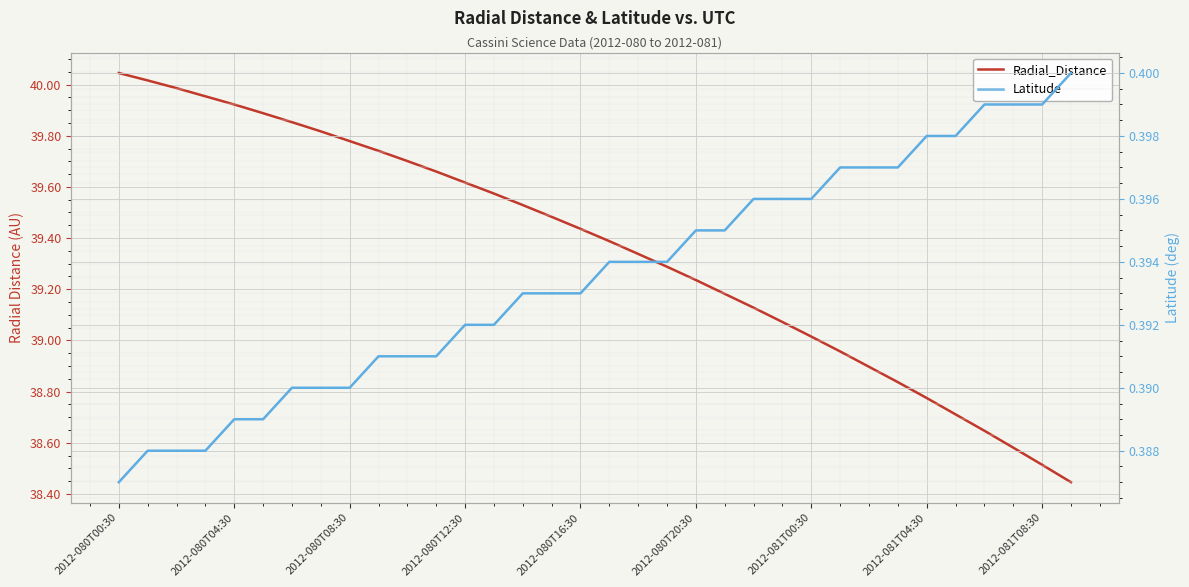

Which has a higher value, 33 or 9?

9